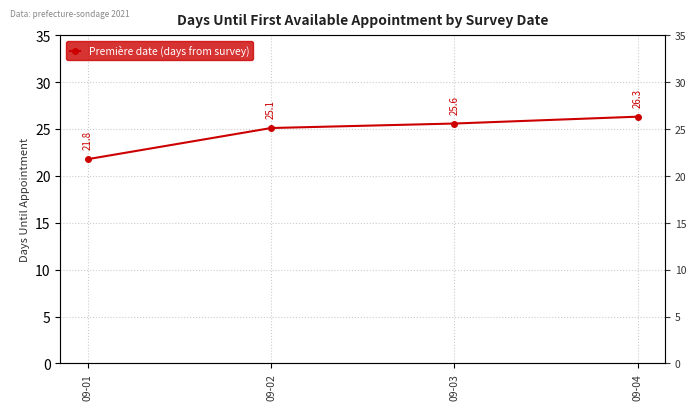

Rank the categories by value from lowest to highest.

09-01, 09-02, 09-03, 09-04